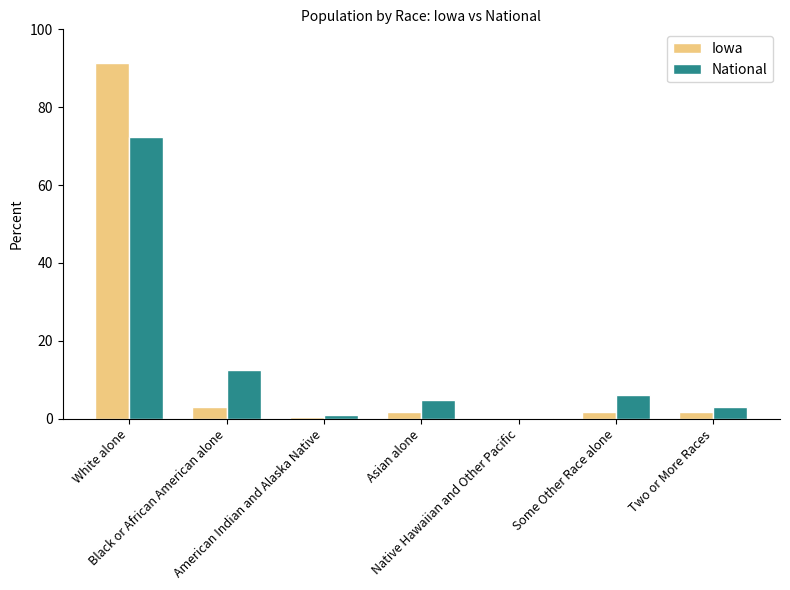

What is the maximum value for Iowa?

91.3